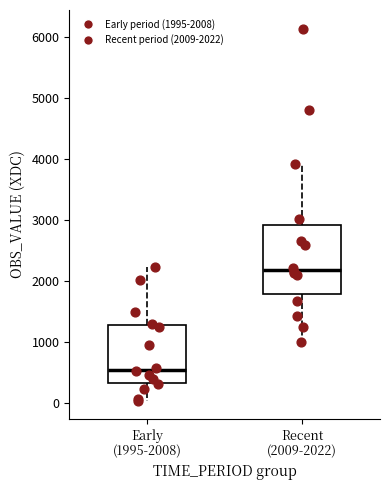

Which box's median line is the lowest?

Early (1995-2008)